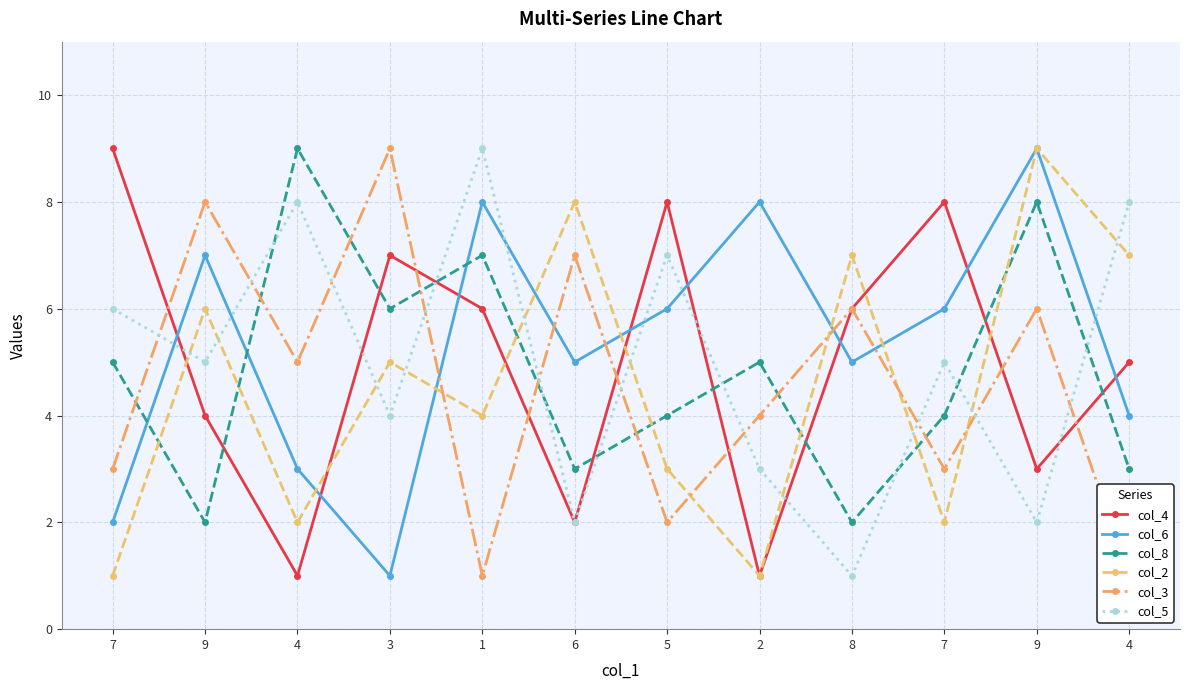

True or false: col_6 and col_8 cross at least once.

True